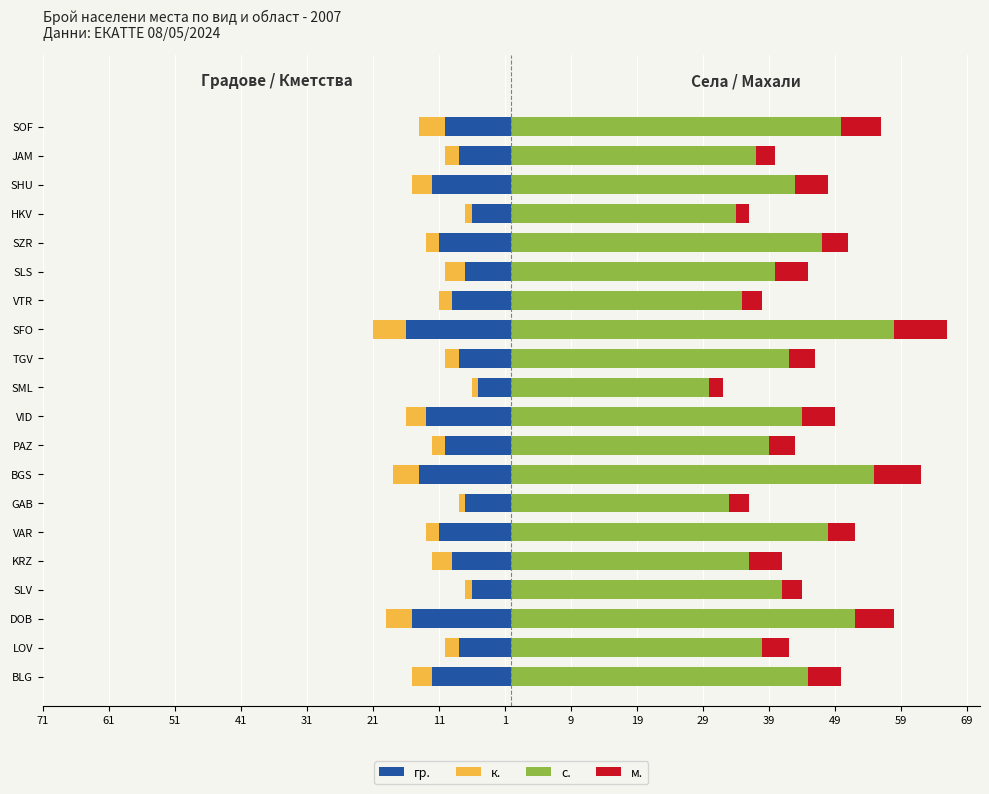

Does the chart contain any negative values?

Yes